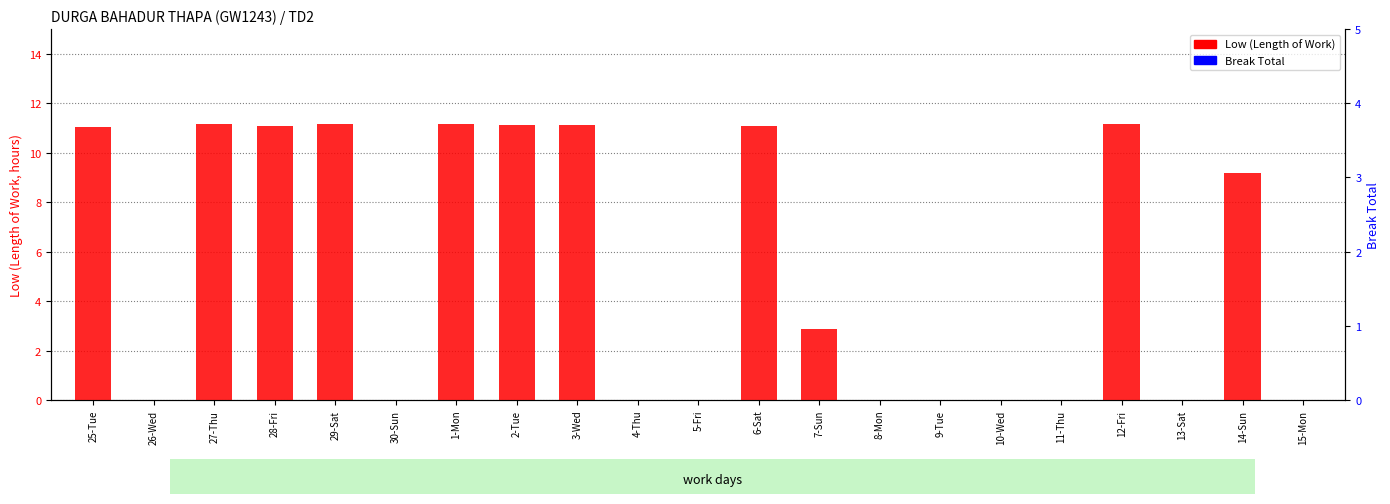

Which series has the widest spread of values?

Low (hours)